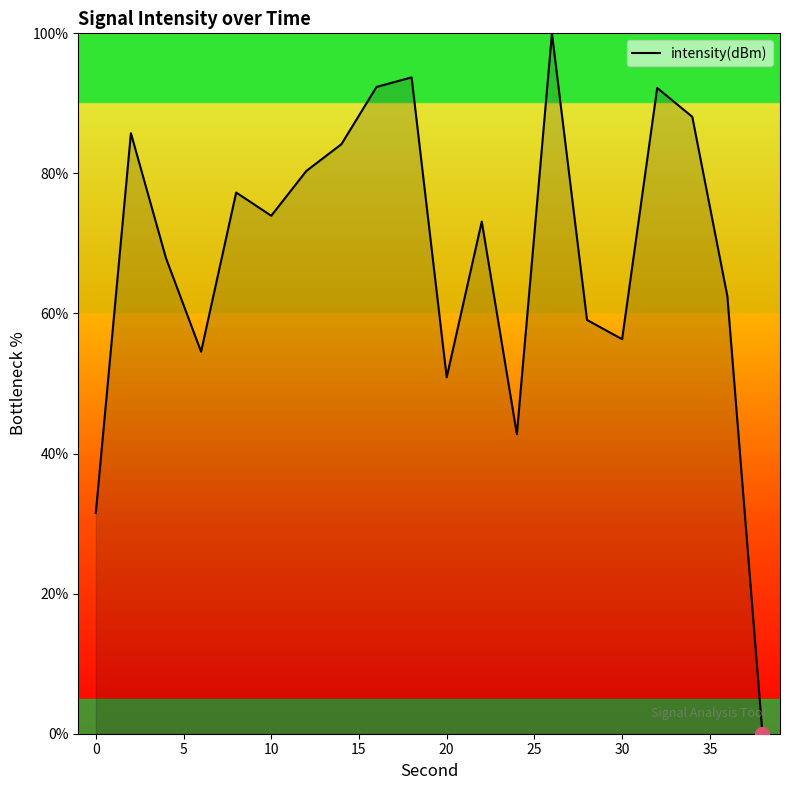

What is the greatest value displayed?

100.0